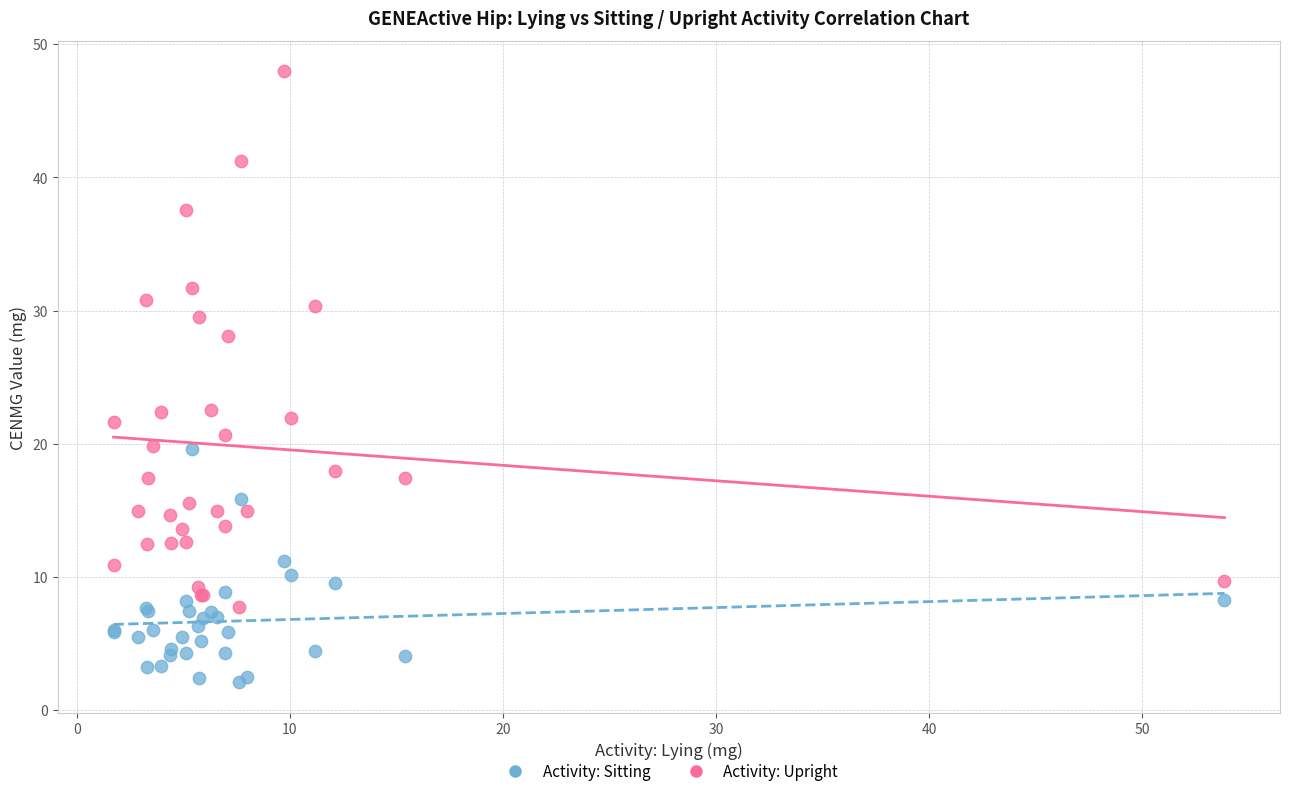

What are all the series names shown in the legend?

Activity: Sitting, Activity: Upright